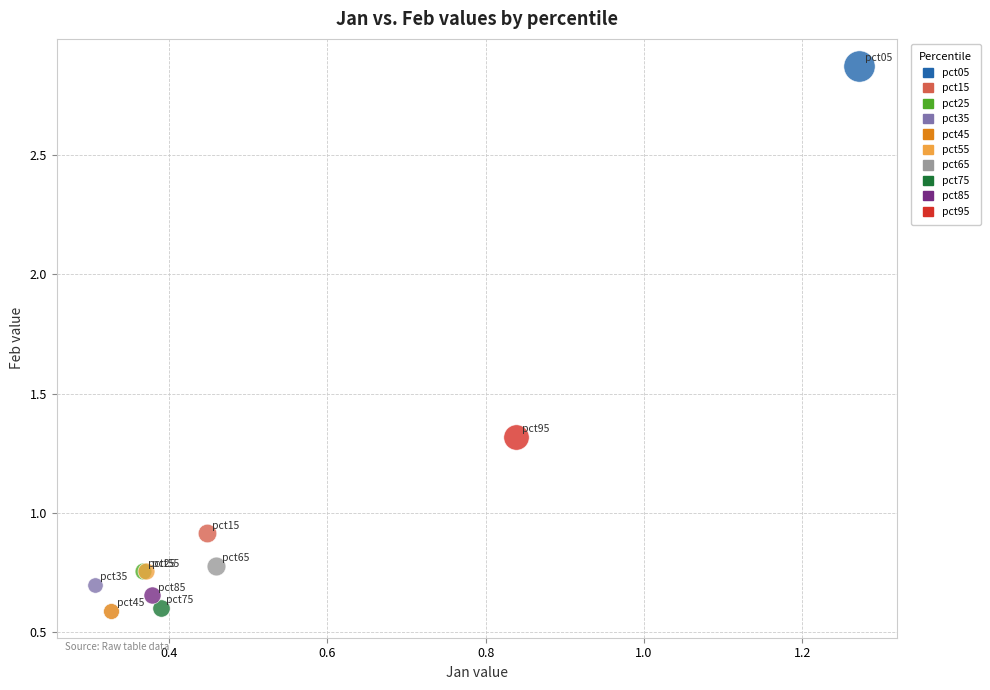

What are all the series names shown in the legend?

pct05, pct15, pct25, pct35, pct45, pct55, pct65, pct75, pct85, pct95